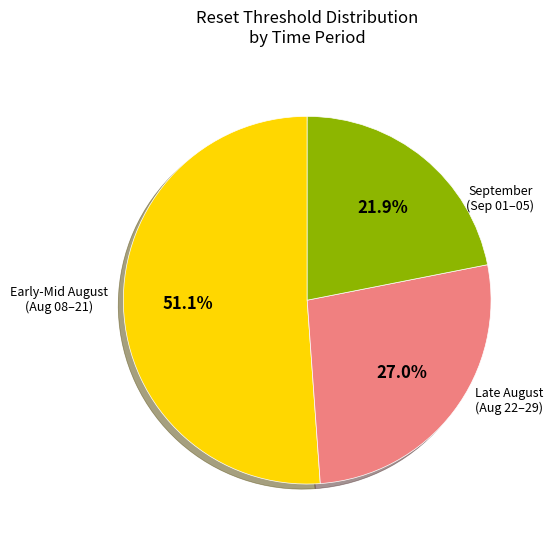

What percentage do Early-Mid August (Aug 08–21) and September (Sep 01–05) together represent?

73.0%